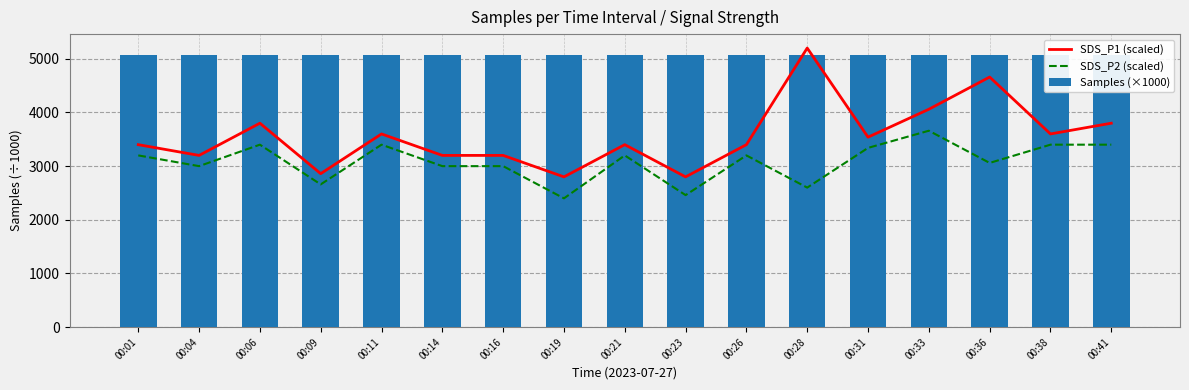

Which series has the largest total across all categories?

Samples (×1000)